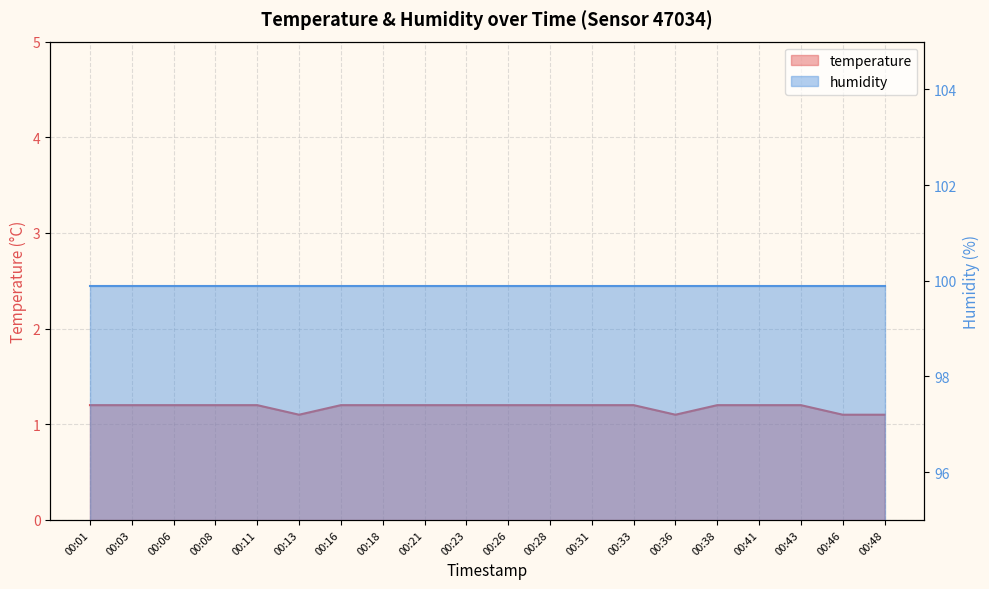

Is it true that the value at 00:16 is 1.2?

True